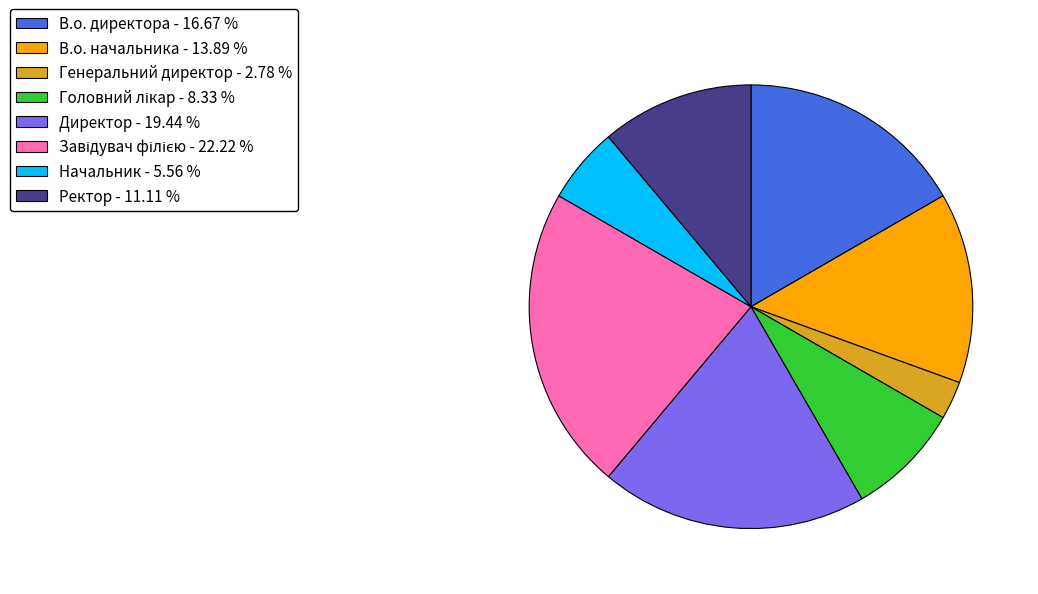

Which has a higher value, В.о. директора - 16.67 % or В.о. начальника - 13.89 %?

В.о. директора - 16.67 %